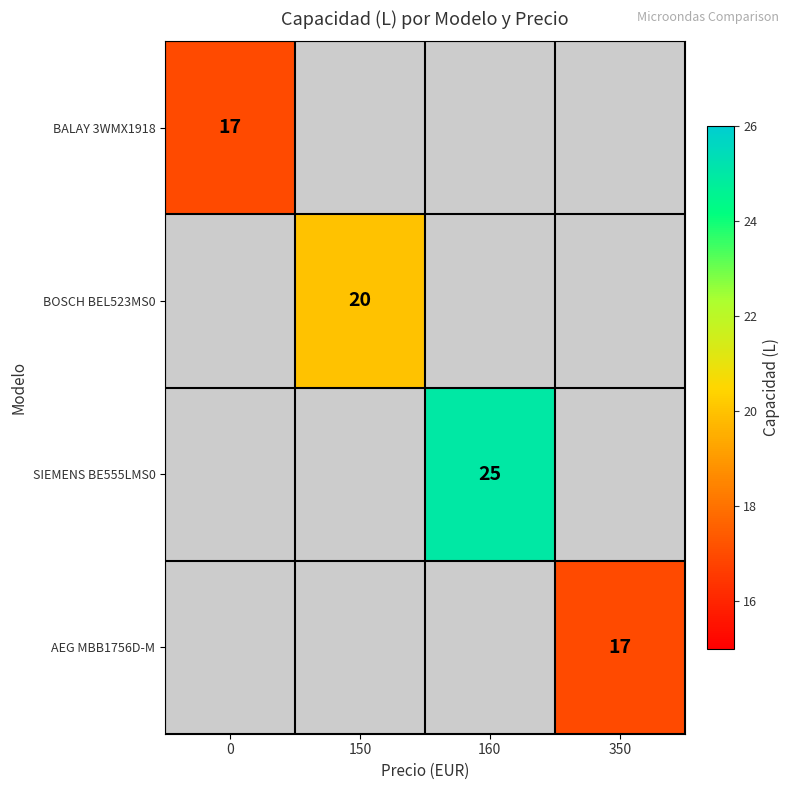

True or false: AEG MBB1756D-M has a value of 3 at 350.

False